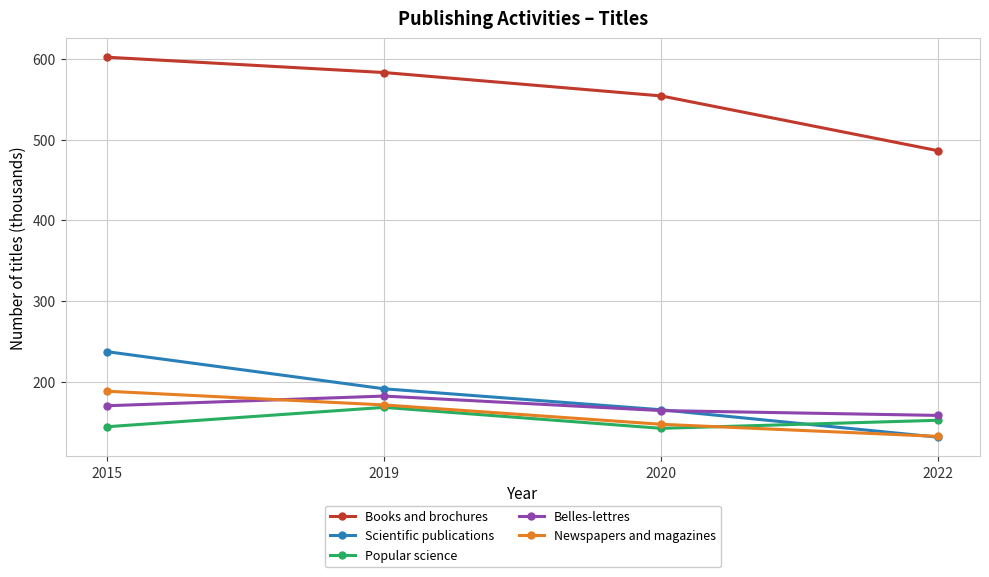

What are all the series names shown in the legend?

Books and brochures, Scientific publications, Popular science, Belles-lettres, Newspapers and magazines